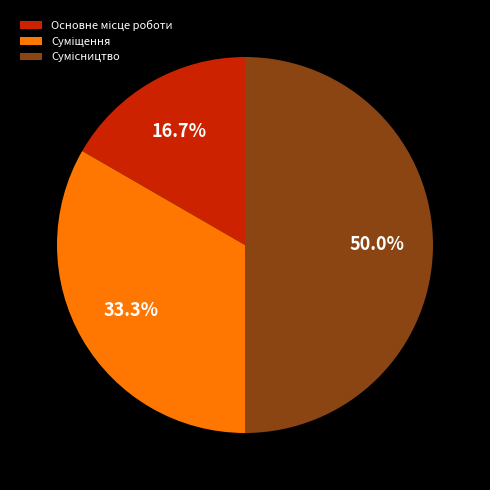

Count the number of slices in the pie.

3